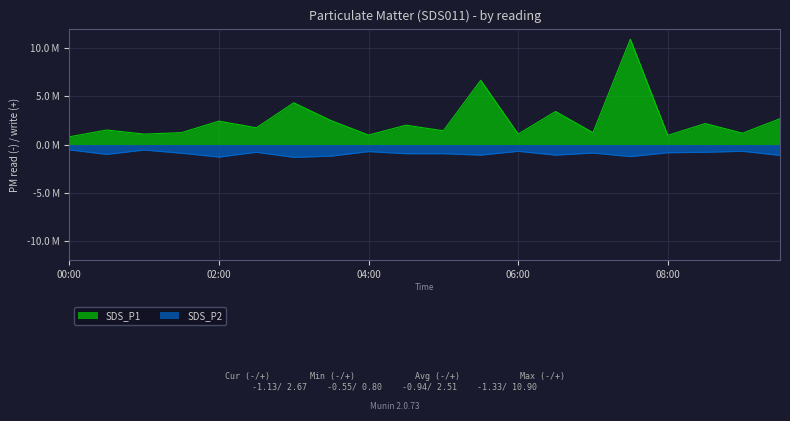

What is the spread (max minus min) of values at 06:30?

4.5